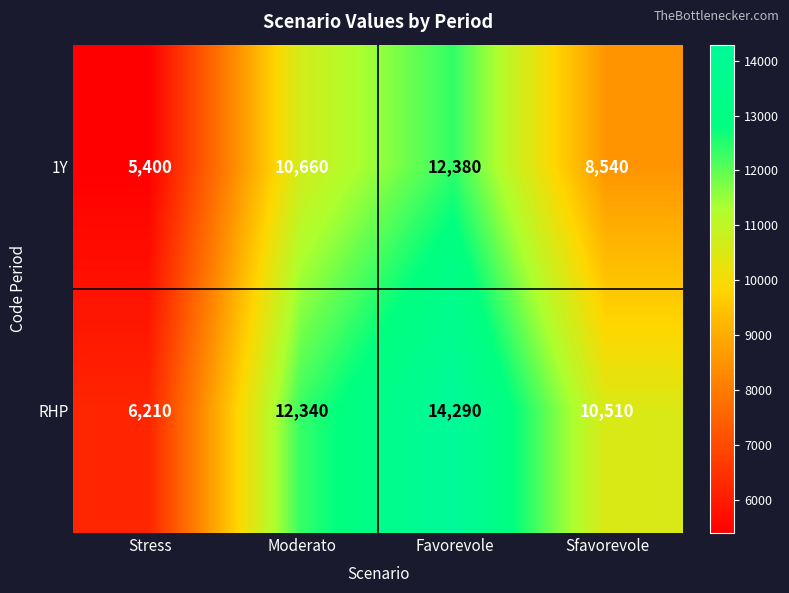

Where is RHP nearest to the value 10250?

Sfavorevole